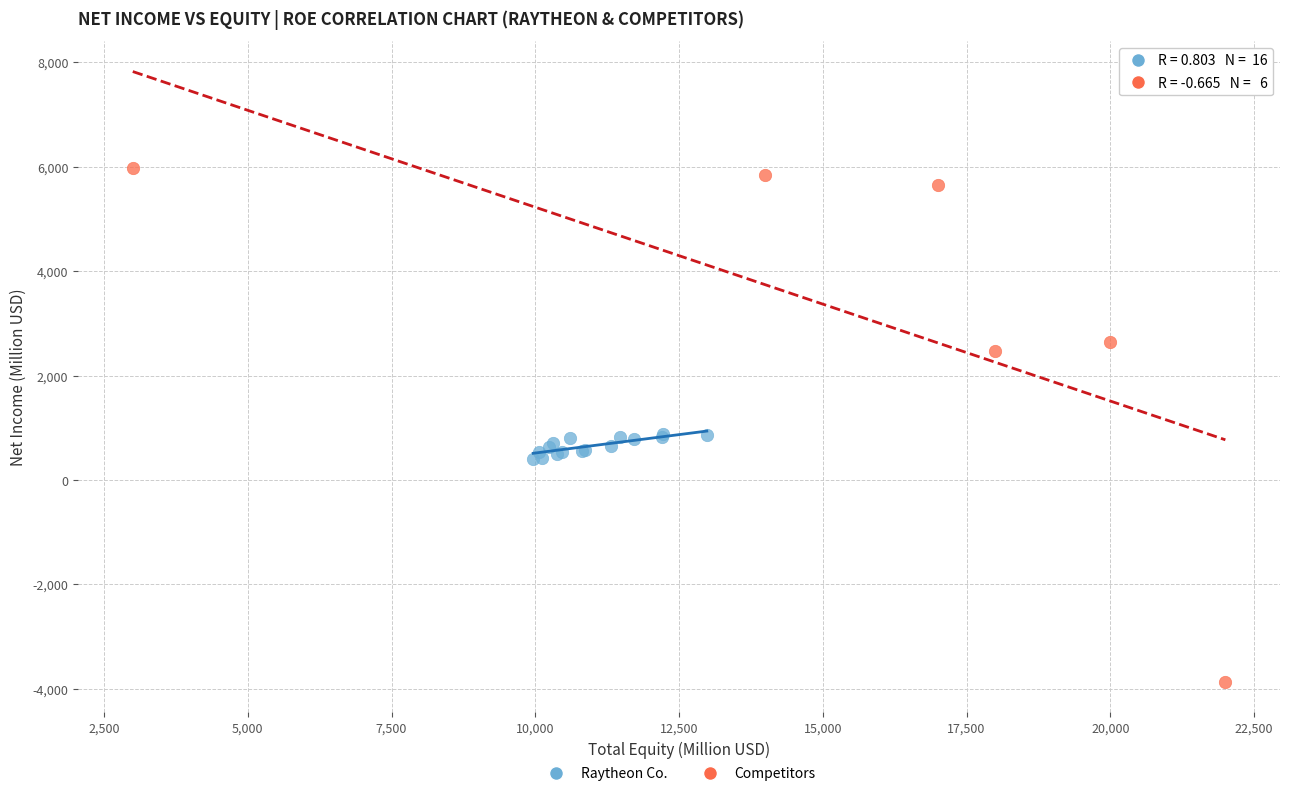

Which series reaches the minimum Y coordinate?

Competitors